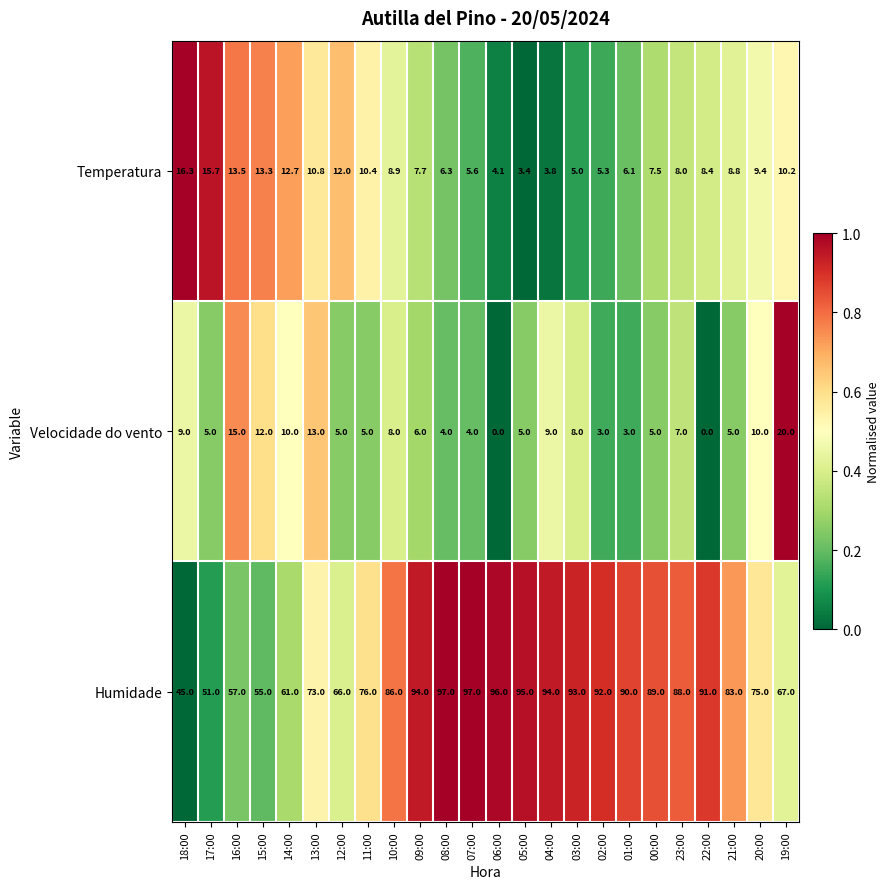

The Velocidade do vento series shows 4.0 at 08:00. True or false?

True